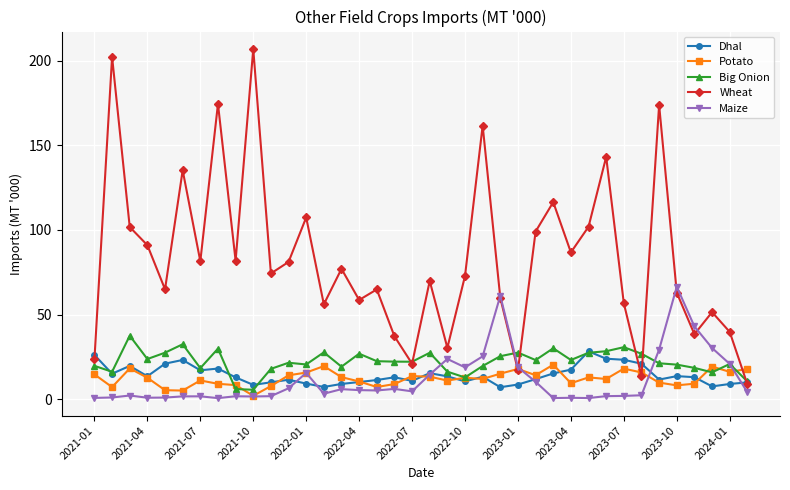

What is the maximum value for Maize?

66.5